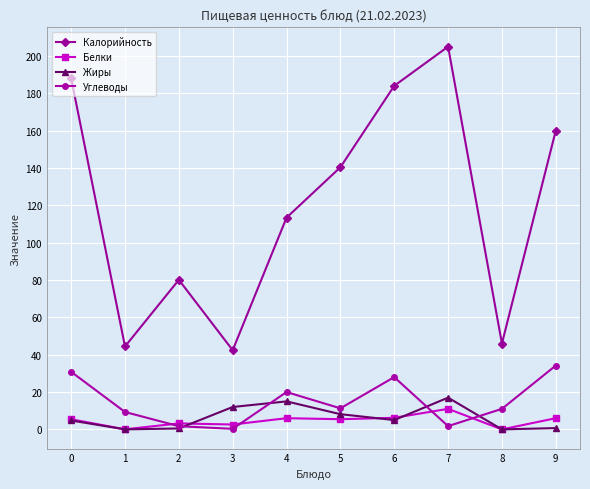

How many interior local valleys does the Калорийность series have?

3